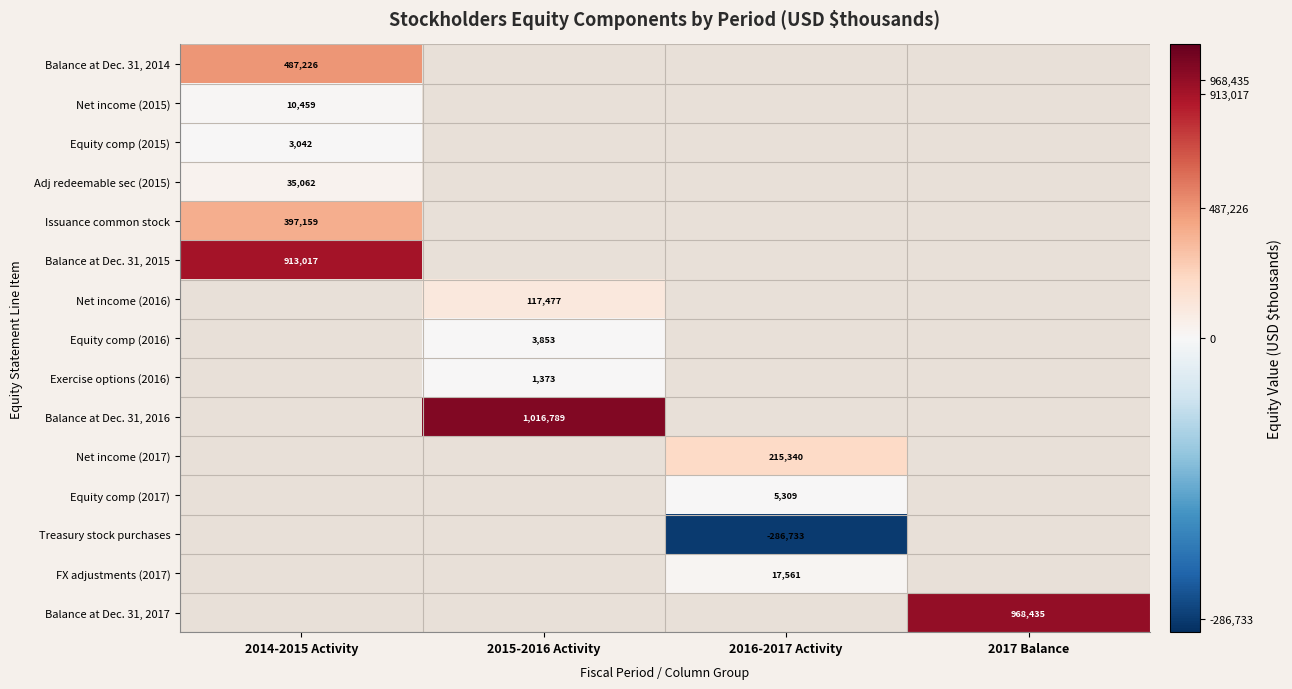

Which label corresponds to the smallest value in the chart?

2016-2017 Activity